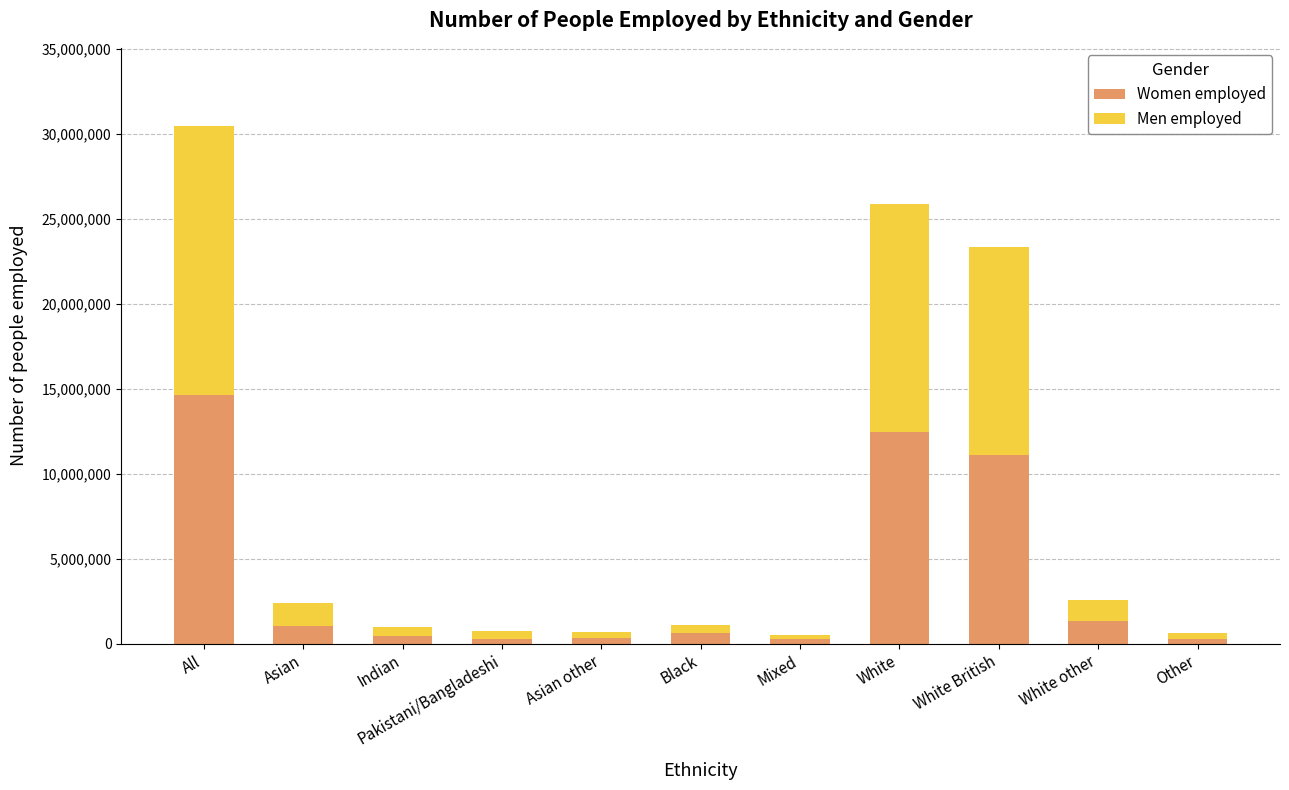

What is the lowest value of the Women employed series?

263300